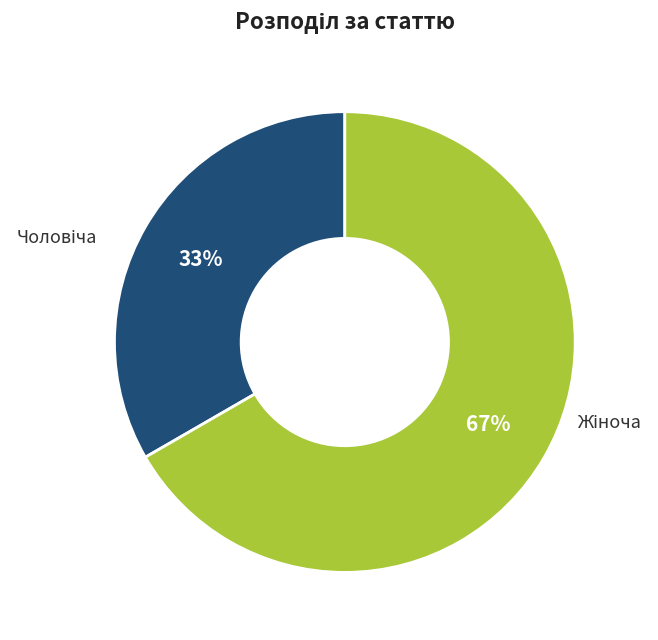

To the nearest percent, what is the average slice percentage?

50%